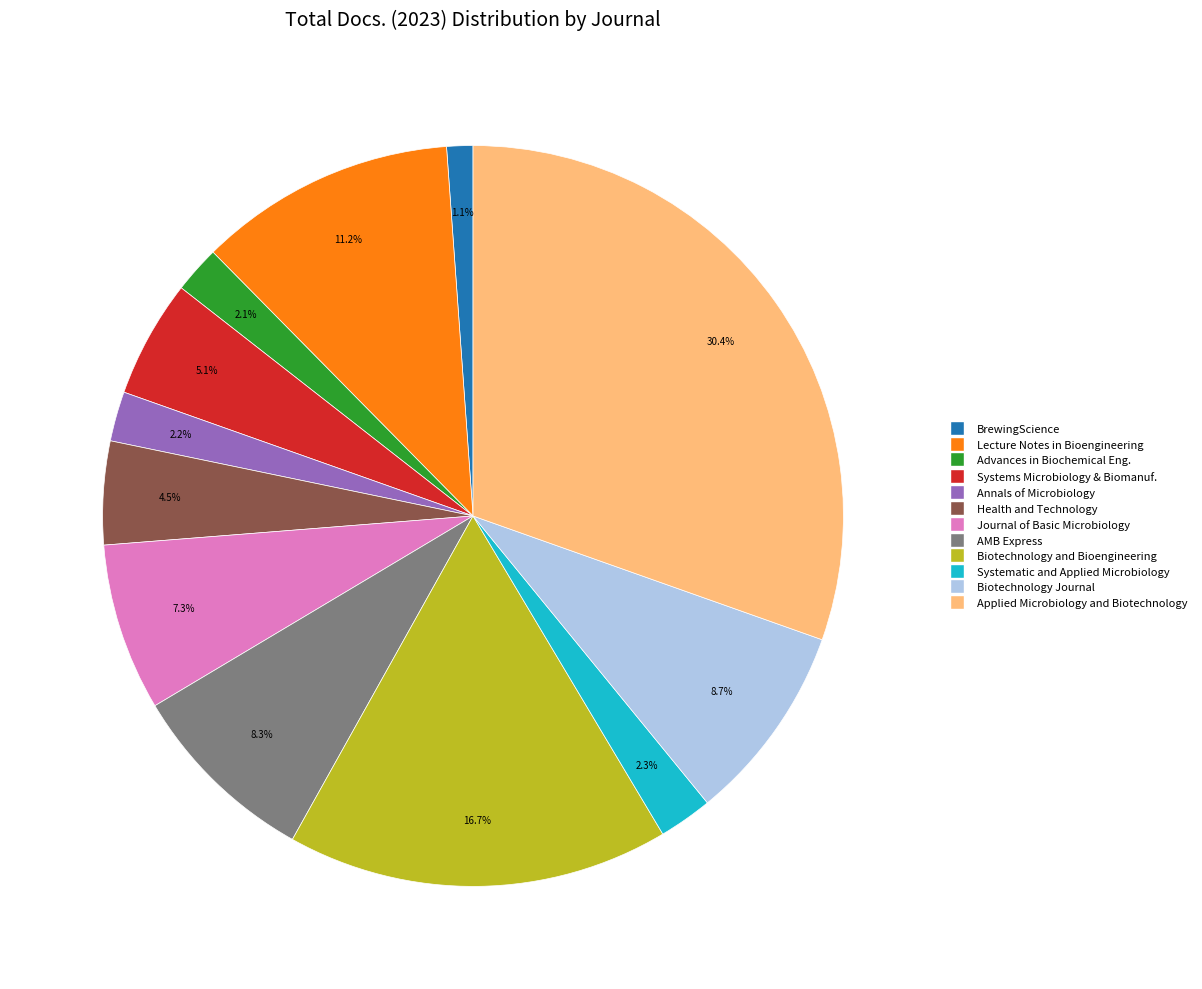

Does any single category account for the majority?

No